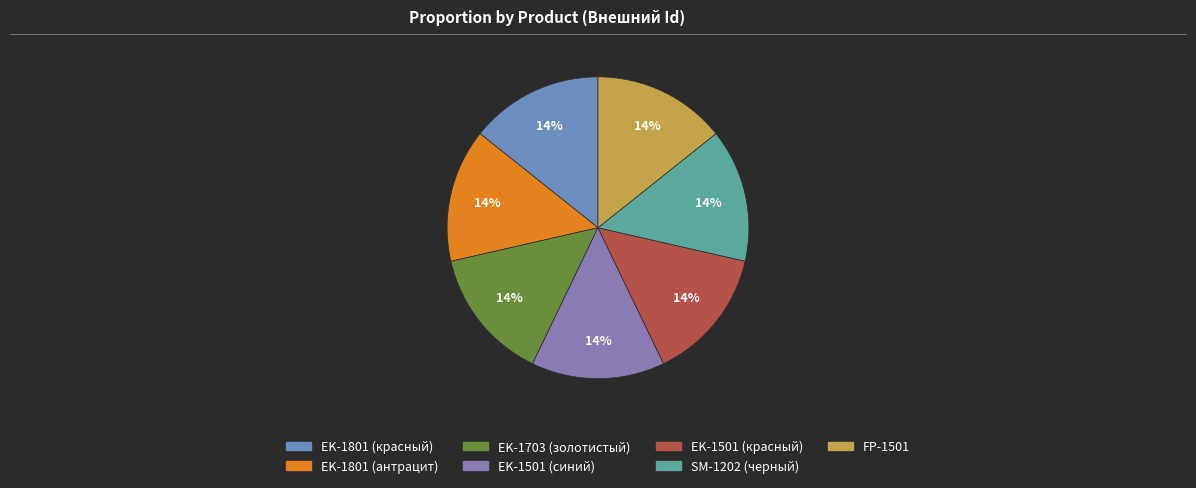

To the nearest percent, what is the combined percentage of FP-1501 and EK-1703 (золотистый)?

29%